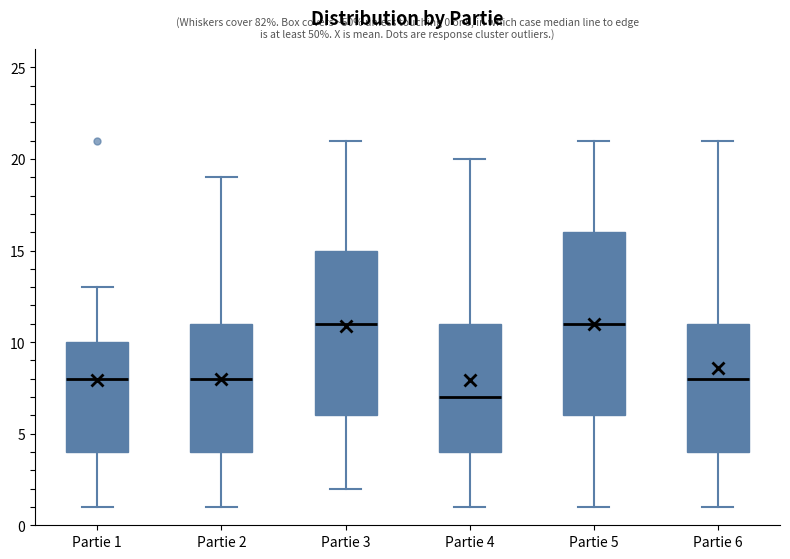

Comparing the boxes themselves (not the whiskers), which one is the tallest?

Partie 5